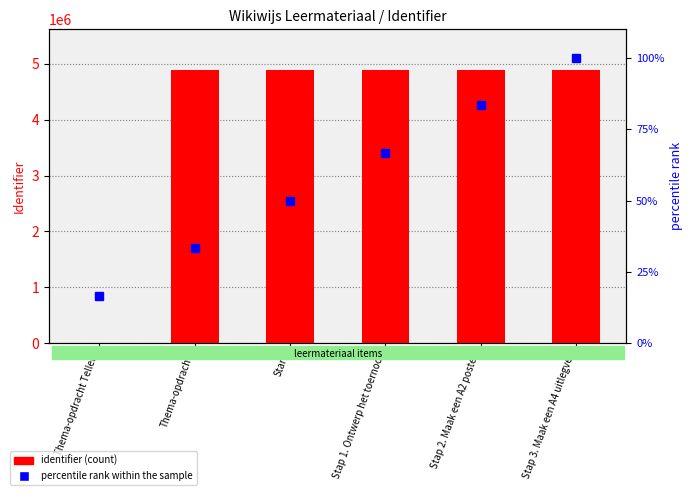

List the series in order of their peak value, lowest first.

percentile rank within the sample, identifier (count)